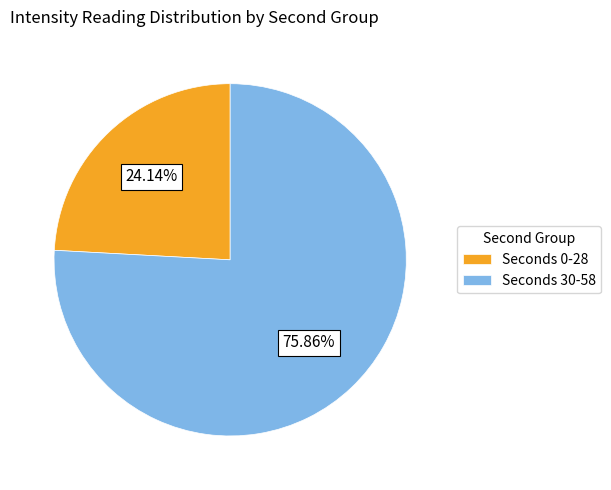

Between Seconds 30-58 and Seconds 0-28, which is larger?

Seconds 30-58